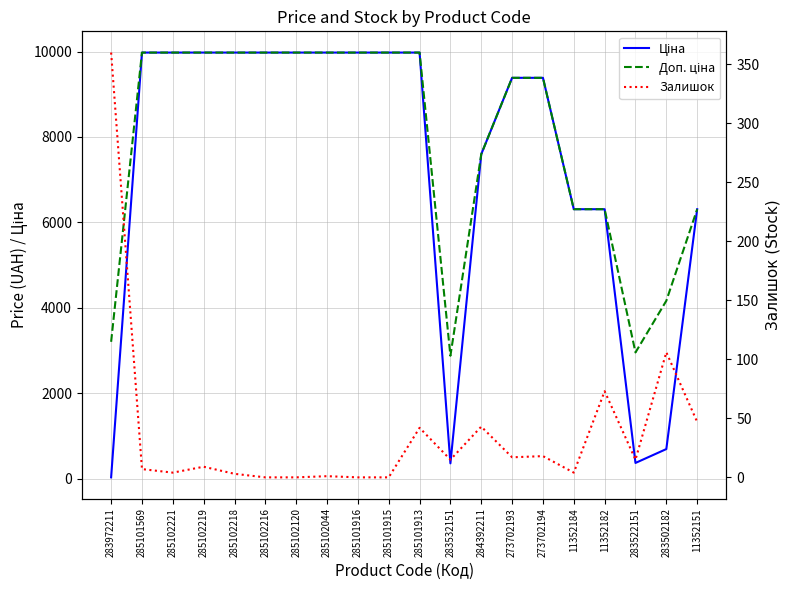

True or false: Доп. ціна has more than 0 points higher than both neighbors.

False